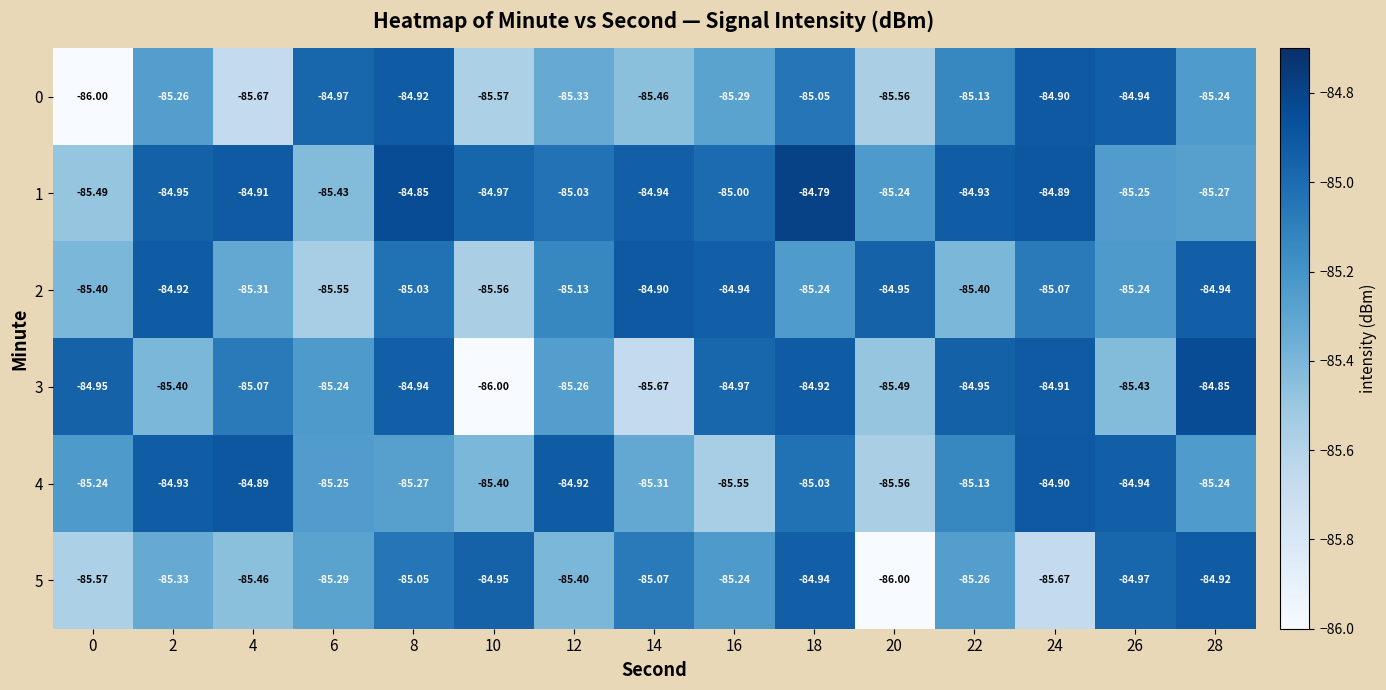

Is the value of 1 at 14 greater than the value of 0 at 18?

Yes